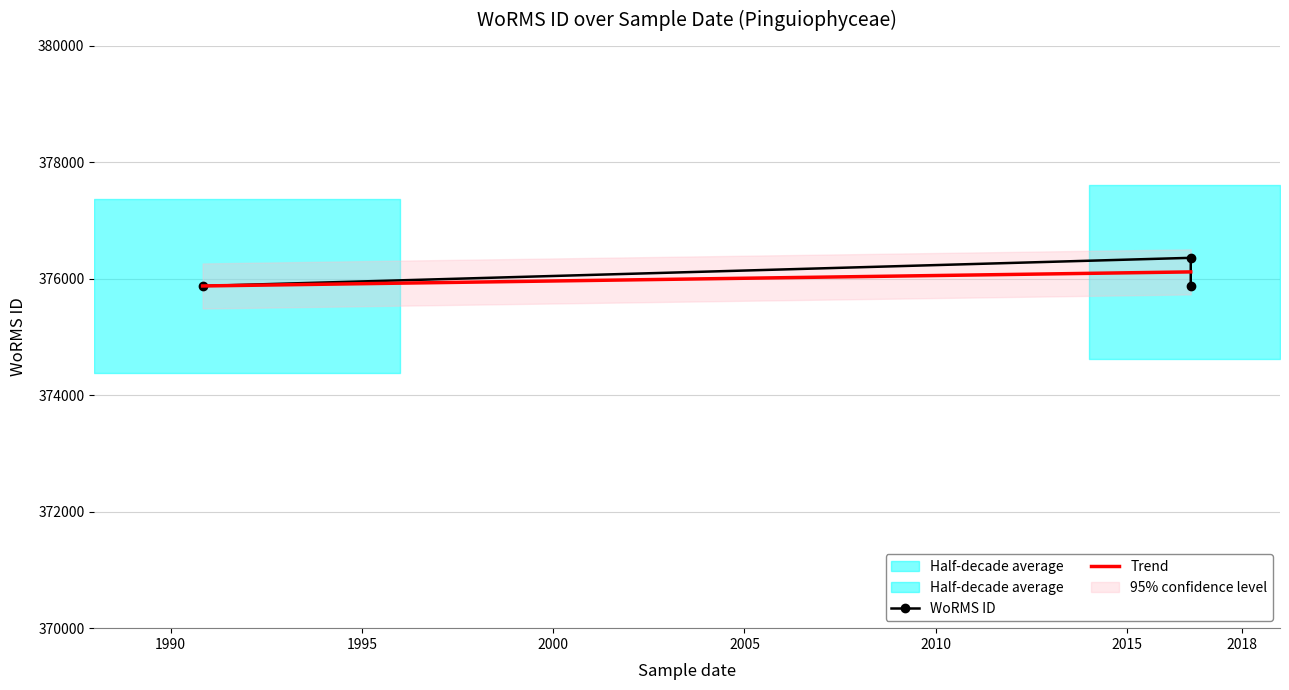

What is the difference between the values at 01-09-2016 and 01-09-2016?

483